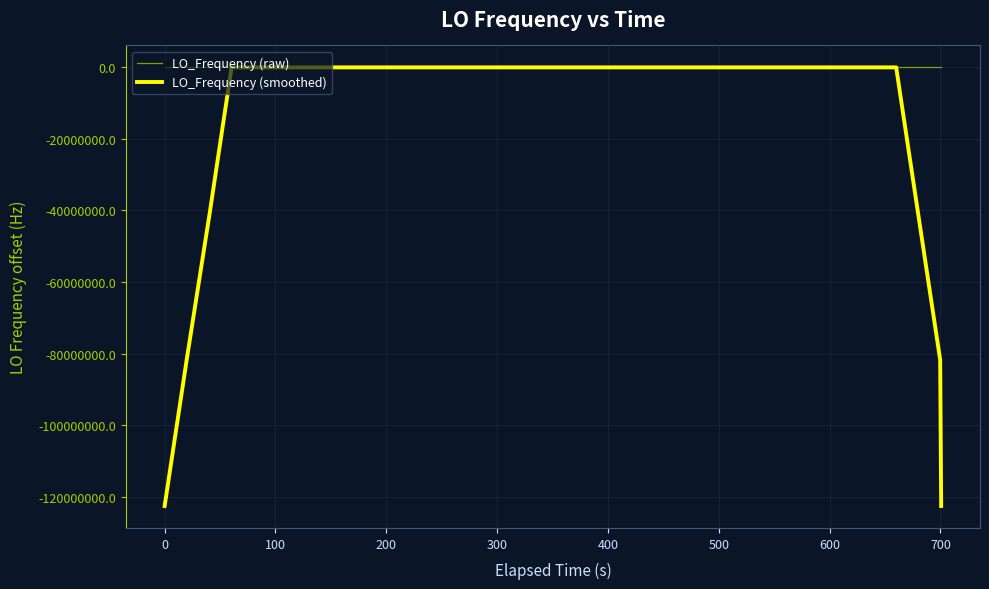

Which series has the widest spread of values?

LO_Frequency (smoothed)